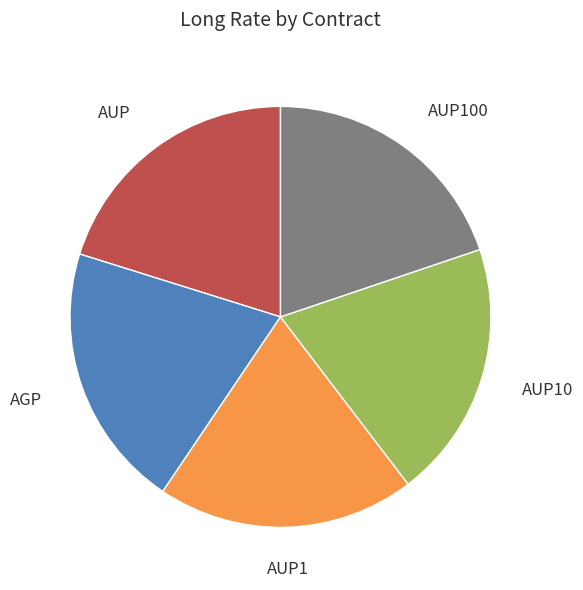

True or false: AUP10 accounts for 20% of the total.

True